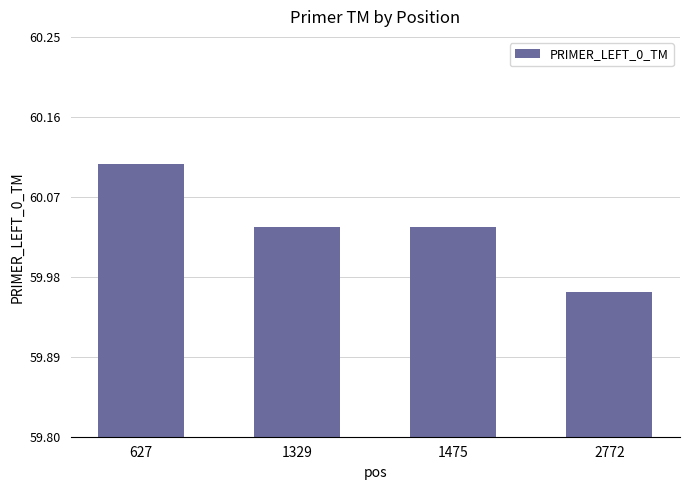

How many bars are there in total?

4